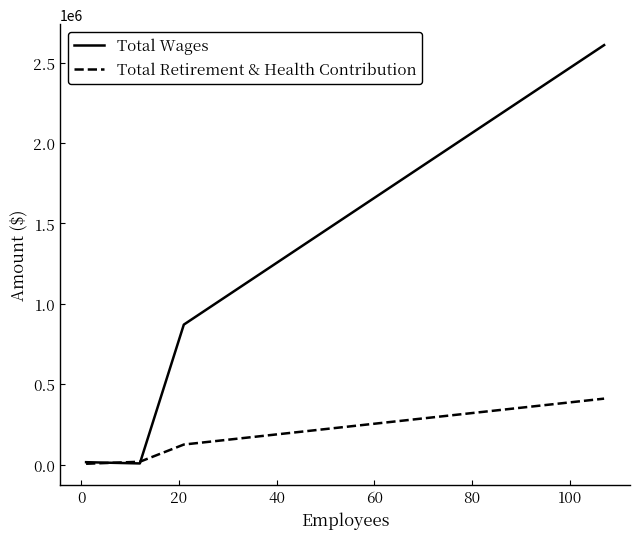

Which series ends up on top after the final intersection of Total Retirement & Health Contribution and Total Wages?

Total Wages